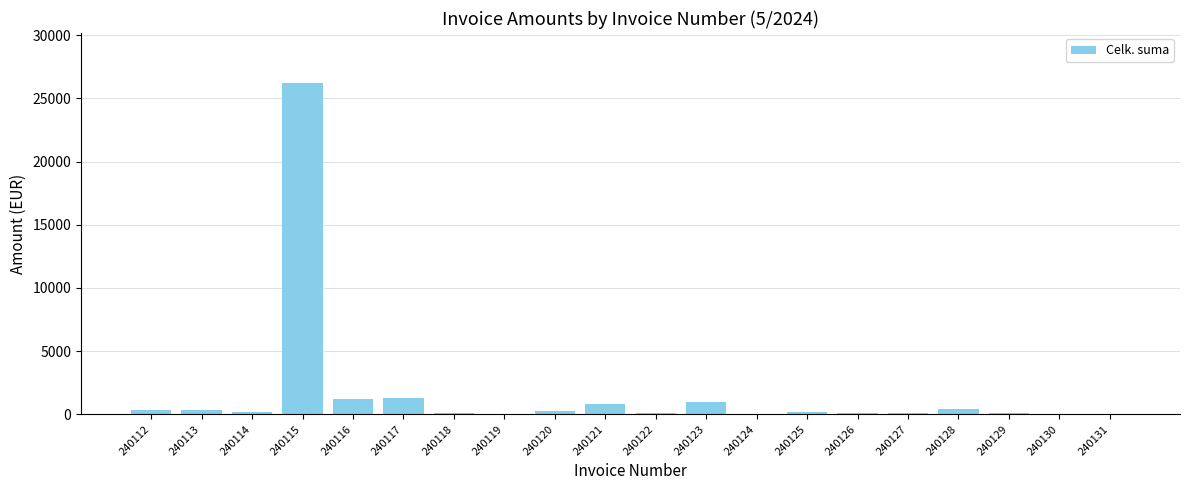

What is the change in value from 240123 to 240126?

-799.0